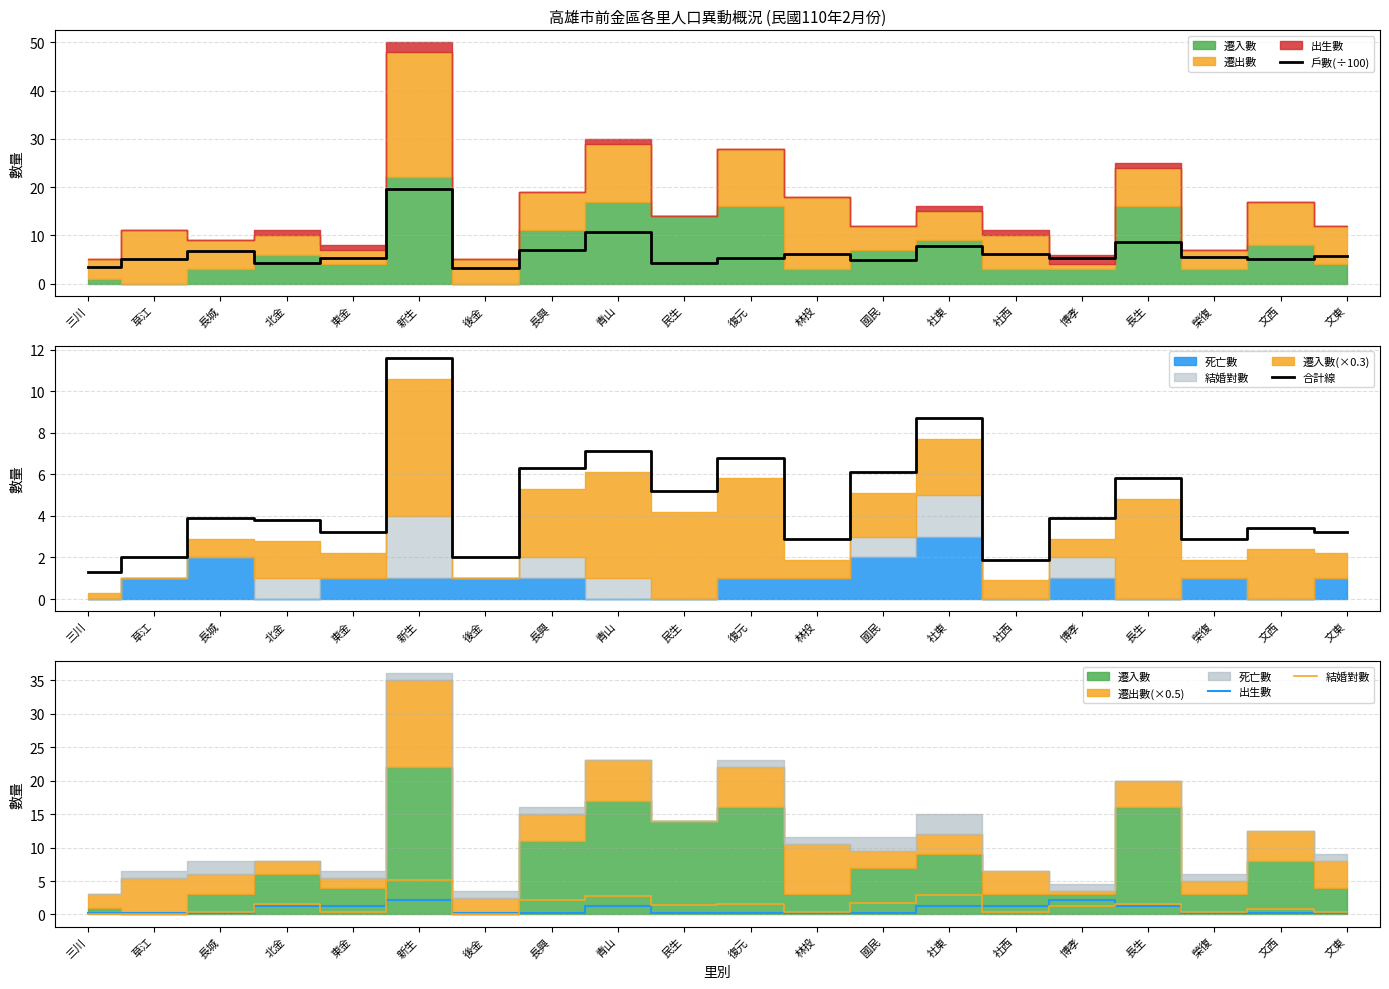

Between 長興 and 青山, which series saw the biggest shift?

戶數(÷100)